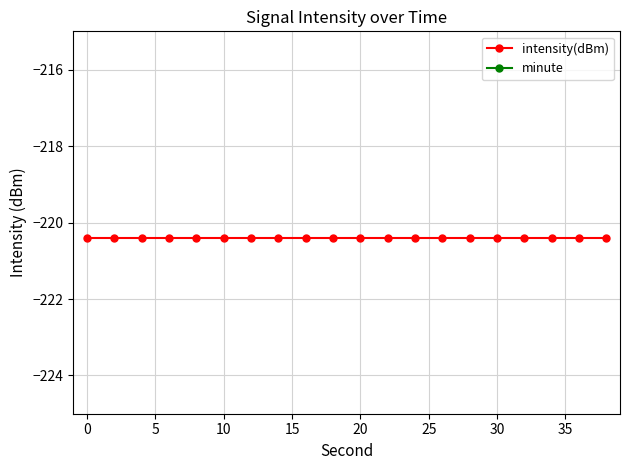

True or false: intensity(dBm) and minute cross at least once.

False